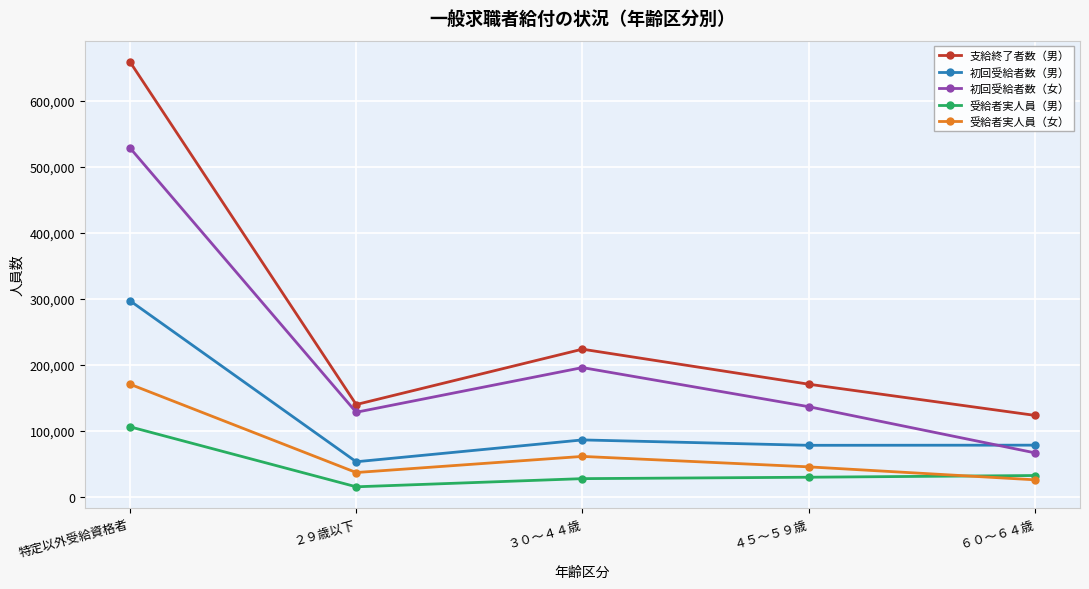

At which label does 初回受給者数（女） first exceed 137013?

特定以外受給資格者